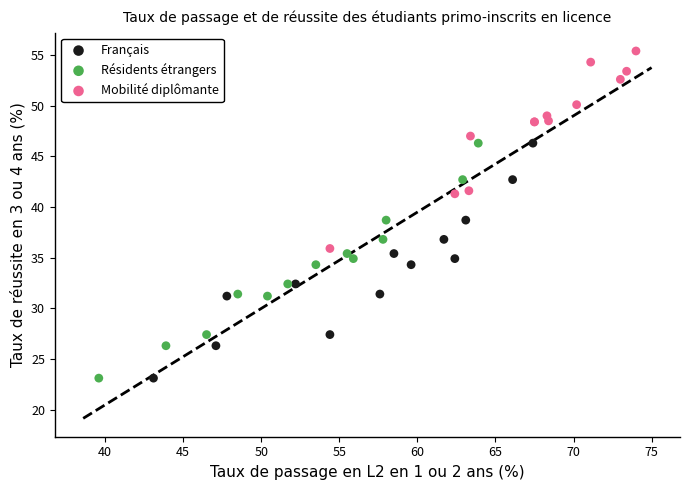

Which series reaches the maximum Y coordinate?

Mobilité diplômante